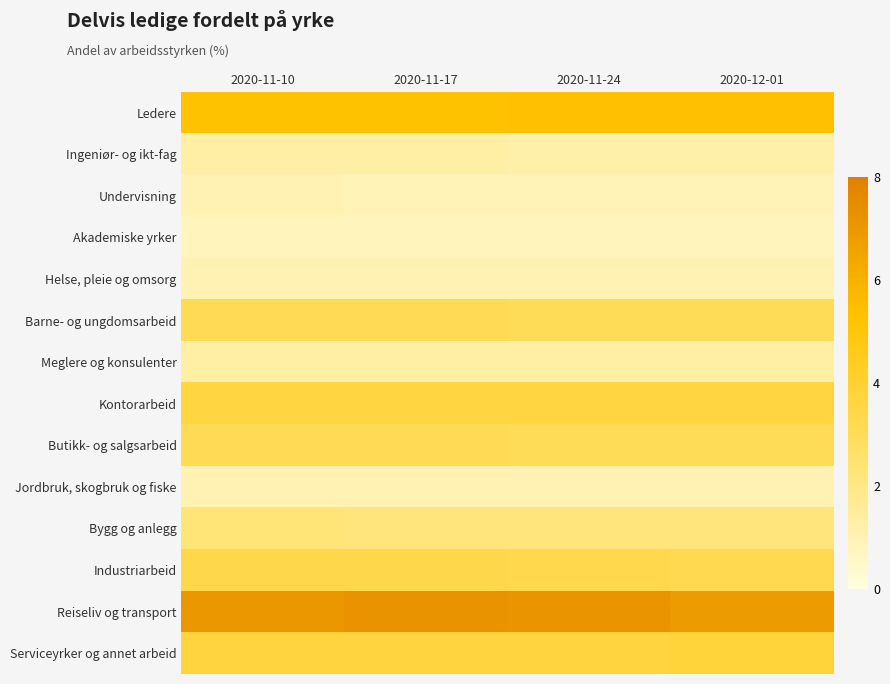

What is the spread (max minus min) of values at 2020-11-24?

6.3